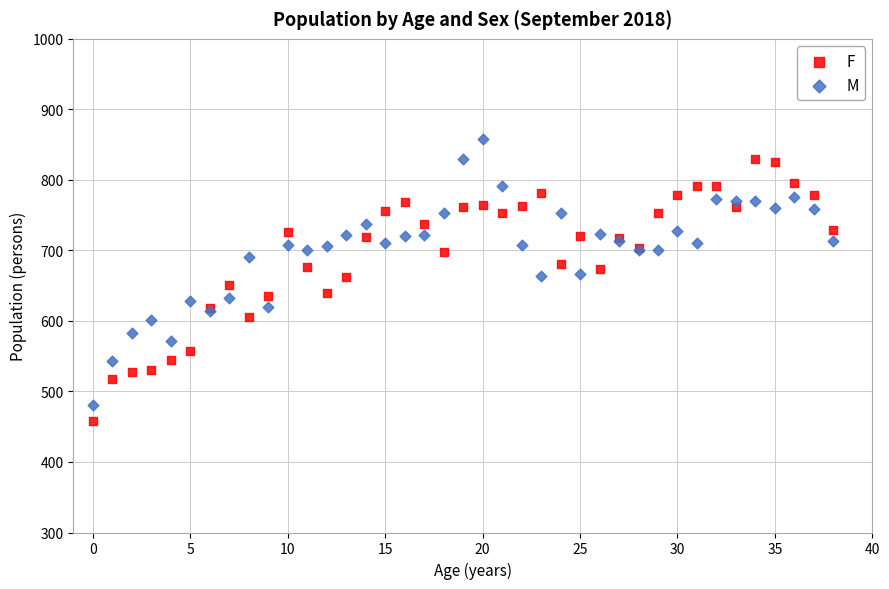

Which series contains the highest Y value?

M